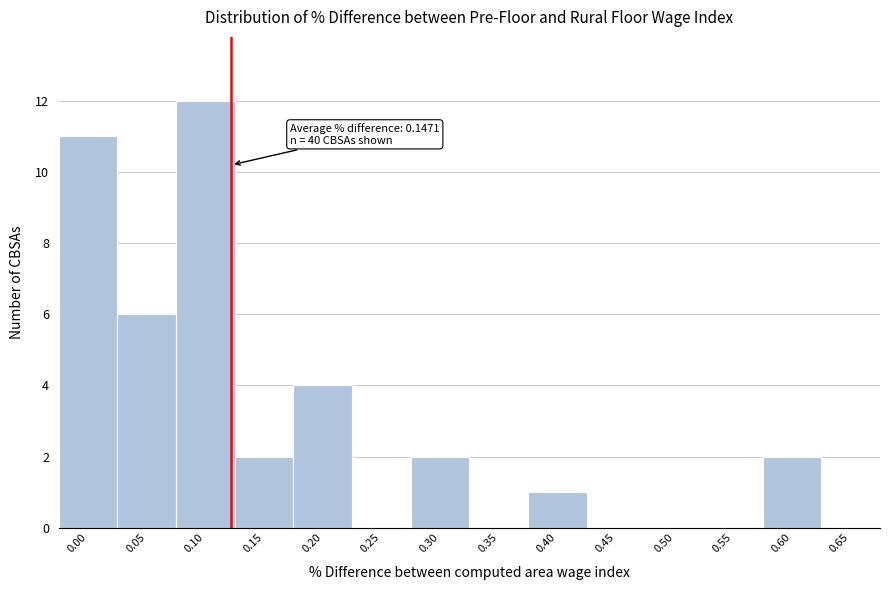

Reading left to right, transcribe all the data shown in this chart.

0.00=11	0.05=6	0.10=12	0.15=2	0.20=4	0.25=0	0.30=2	0.35=0	0.40=1	0.45=0	0.50=0	0.55=0	0.60=2	0.65=0